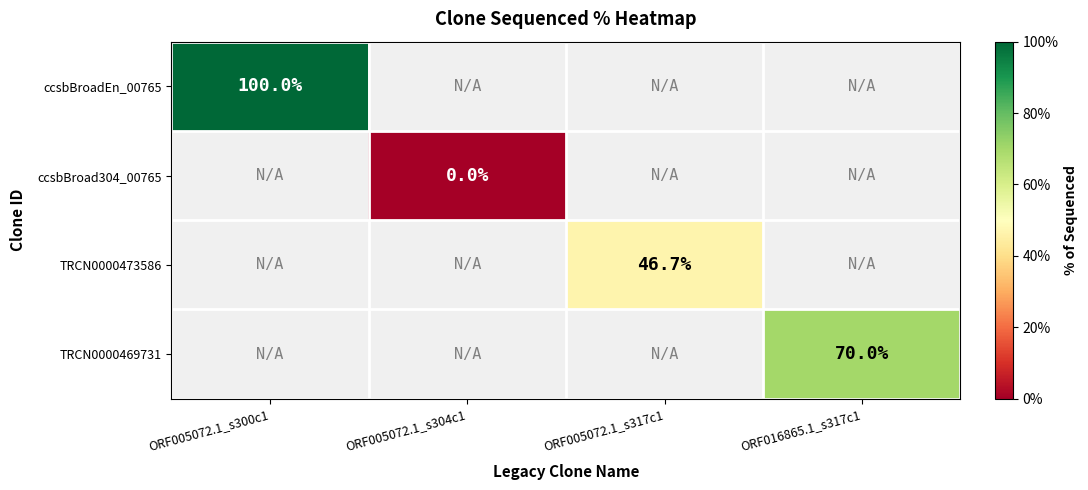

The ccsbBroadEn_00765 series shows 100.0 at ORF005072.1_s300c1. True or false?

True